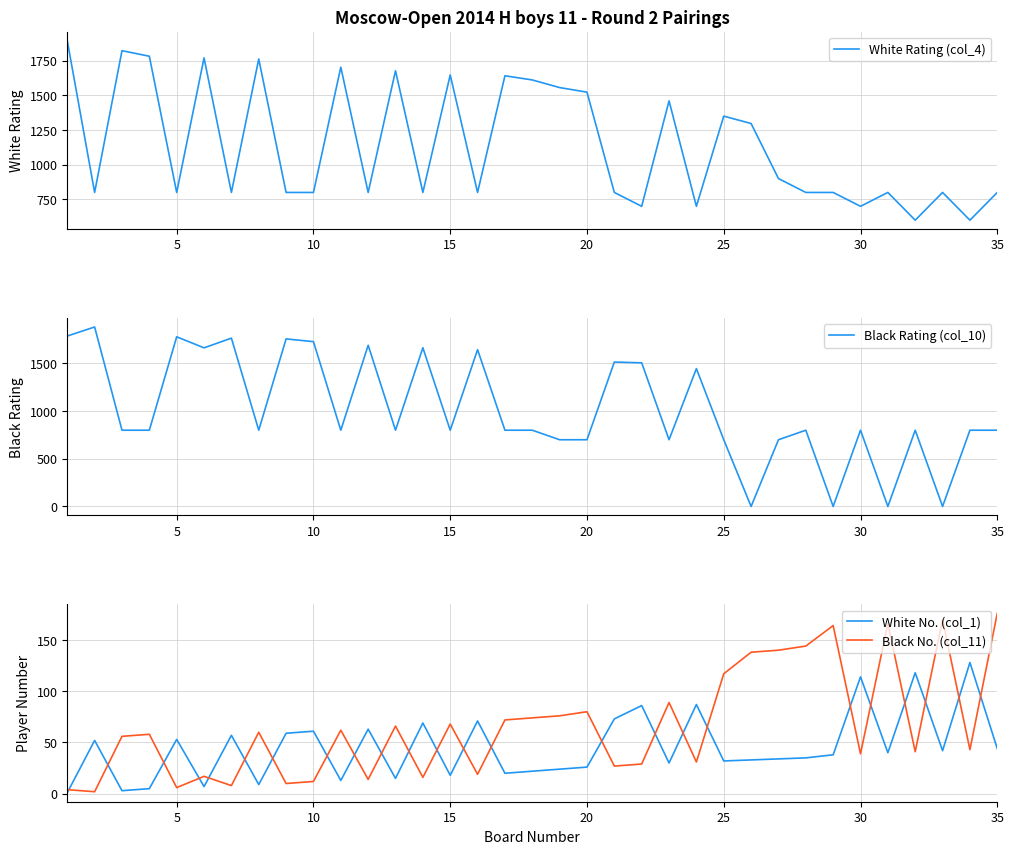

True or false: Black No. (col_11) and White No. (col_1) intersect in this chart.

True